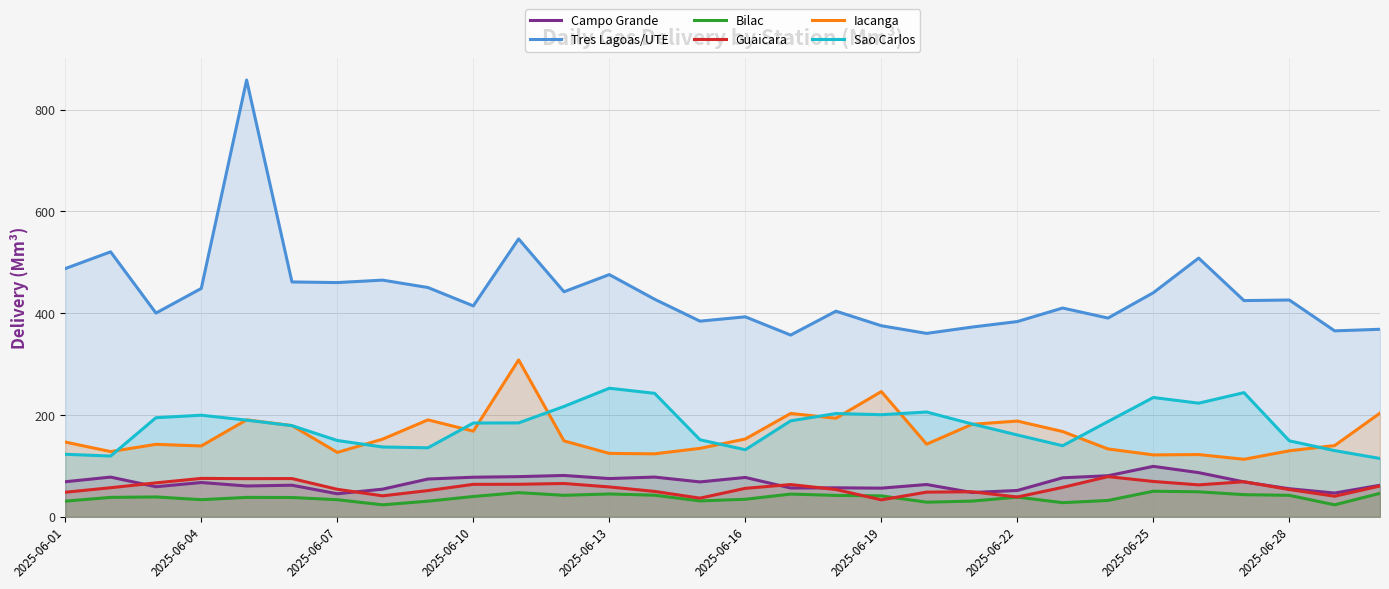

What is the average value of the Tres Lagoas/UTE series?

440.7